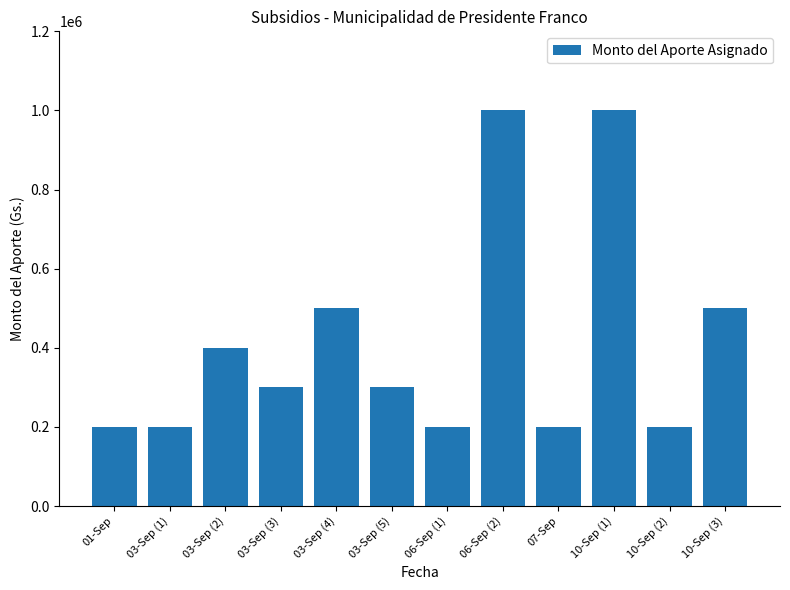

Are the bars horizontal?

No